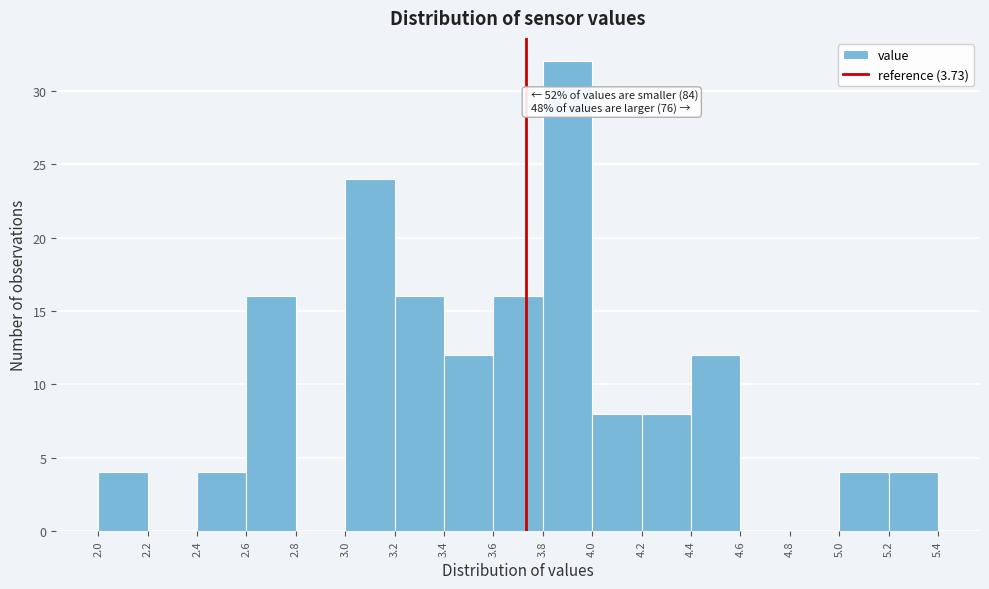

Over which range of the x-axis is the bar tallest?

3.8 to 4.0